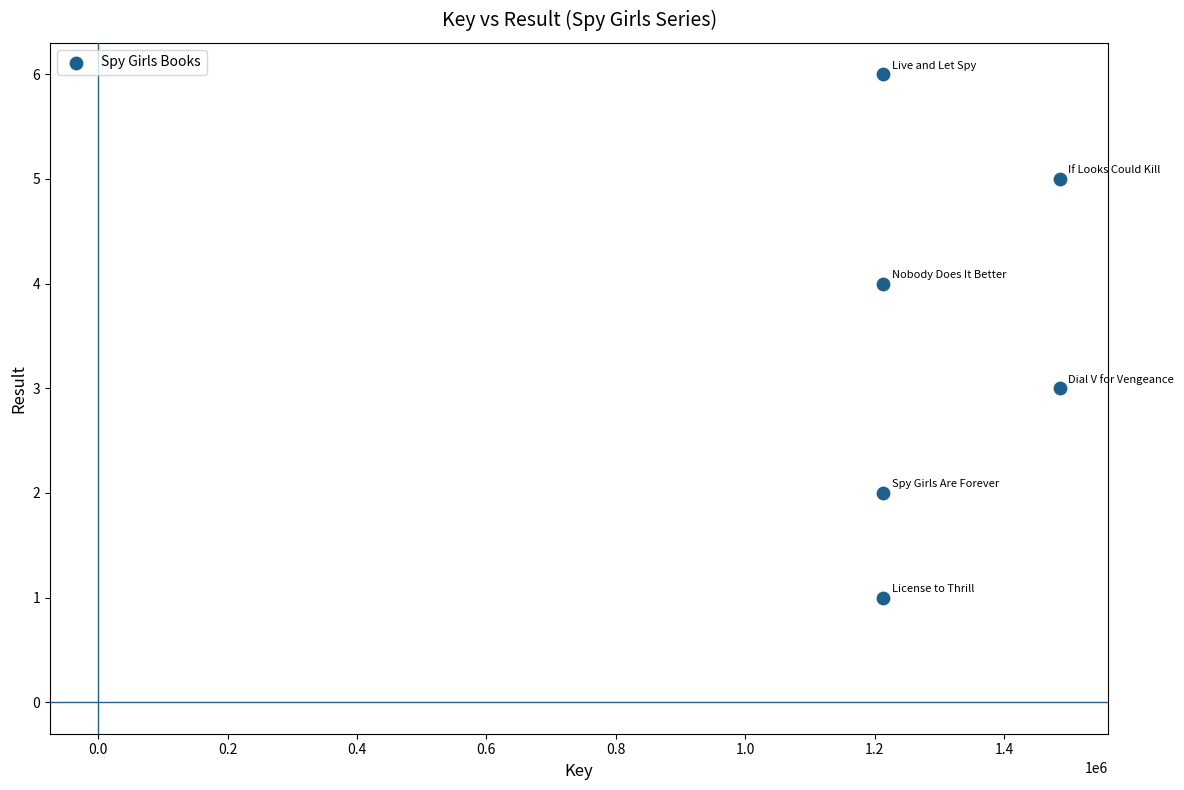

What is the range of X values (max minus min)?

273319